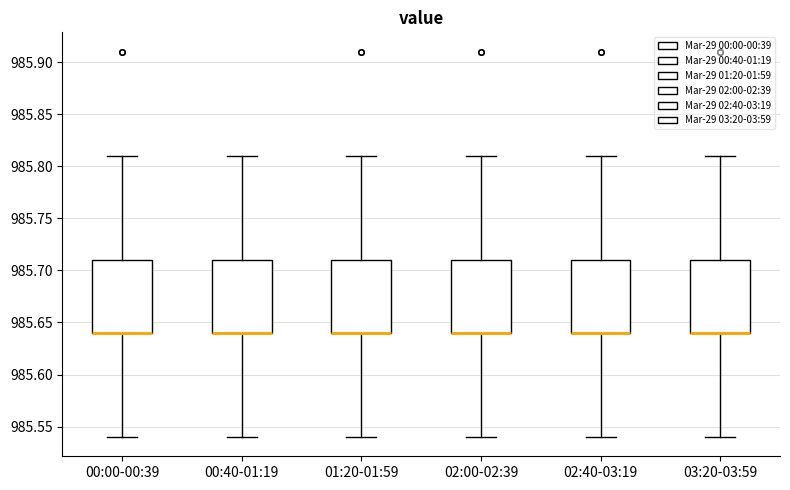

Reading left to right, transcribe this box plot: for each box, give where its median line is, the range the box spans, and where its two whiskers end, as read against the y-axis. The values are not printed on the chart, so give them approximately, as read against the axis.

00:00-00:39: median 985.64 (drawn on the box's lower edge), box 985.64 to 985.71, whiskers 985.54 to 985.81
00:40-01:19: median 985.64 (drawn on the box's lower edge), box 985.64 to 985.71, whiskers 985.54 to 985.81
01:20-01:59: median 985.64 (drawn on the box's lower edge), box 985.64 to 985.71, whiskers 985.54 to 985.81
02:00-02:39: median 985.64 (drawn on the box's lower edge), box 985.64 to 985.71, whiskers 985.54 to 985.81
02:40-03:19: median 985.64 (drawn on the box's lower edge), box 985.64 to 985.71, whiskers 985.54 to 985.81
03:20-03:59: median 985.64 (drawn on the box's lower edge), box 985.64 to 985.71, whiskers 985.54 to 985.81